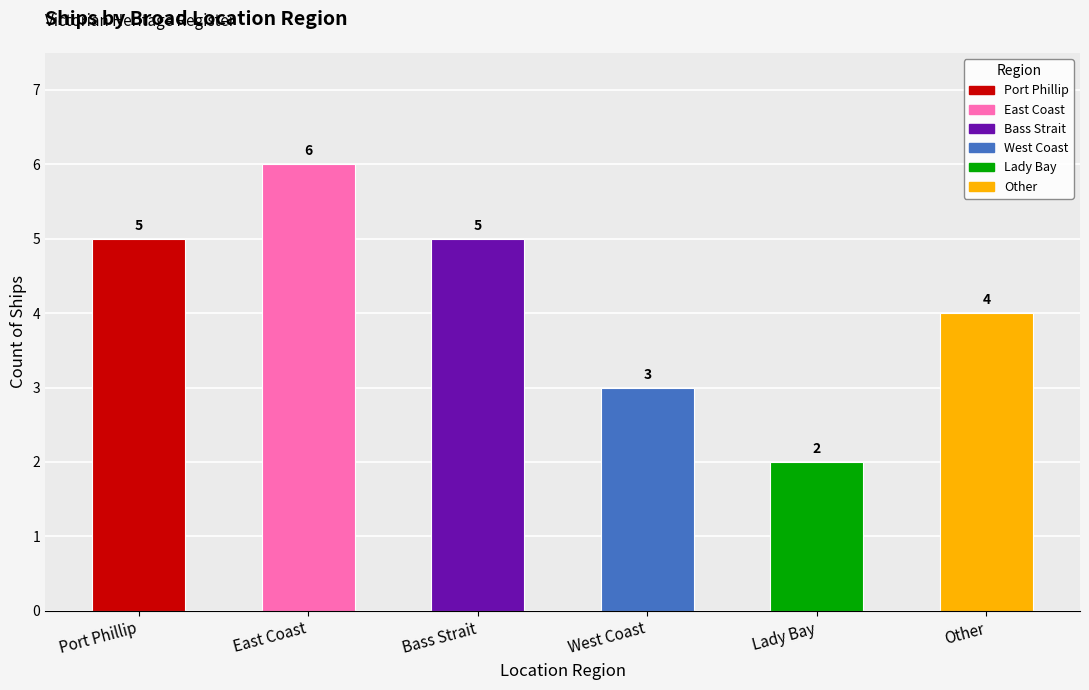

How many bars are there in total?

6